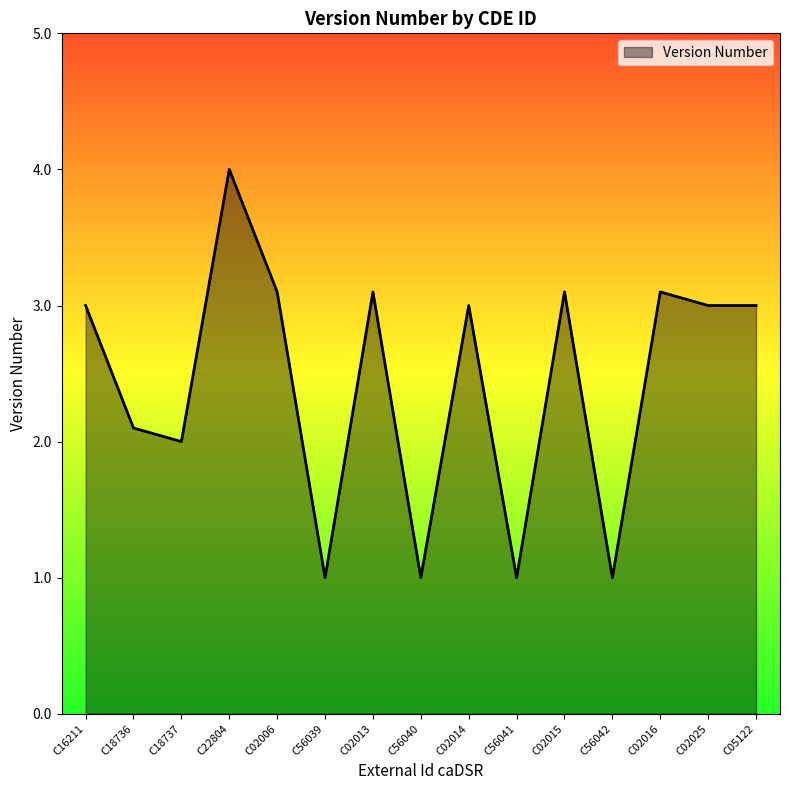

What is the sum of all values?

36.5